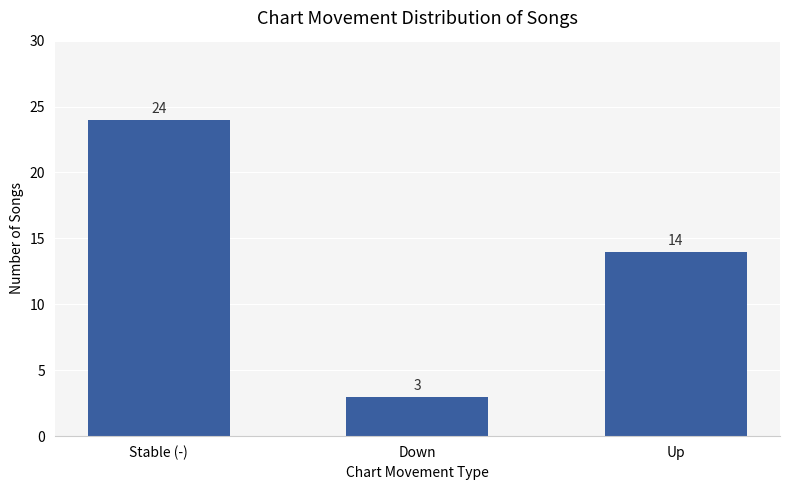

Rank the categories by value from lowest to highest.

Down, Up, Stable (-)